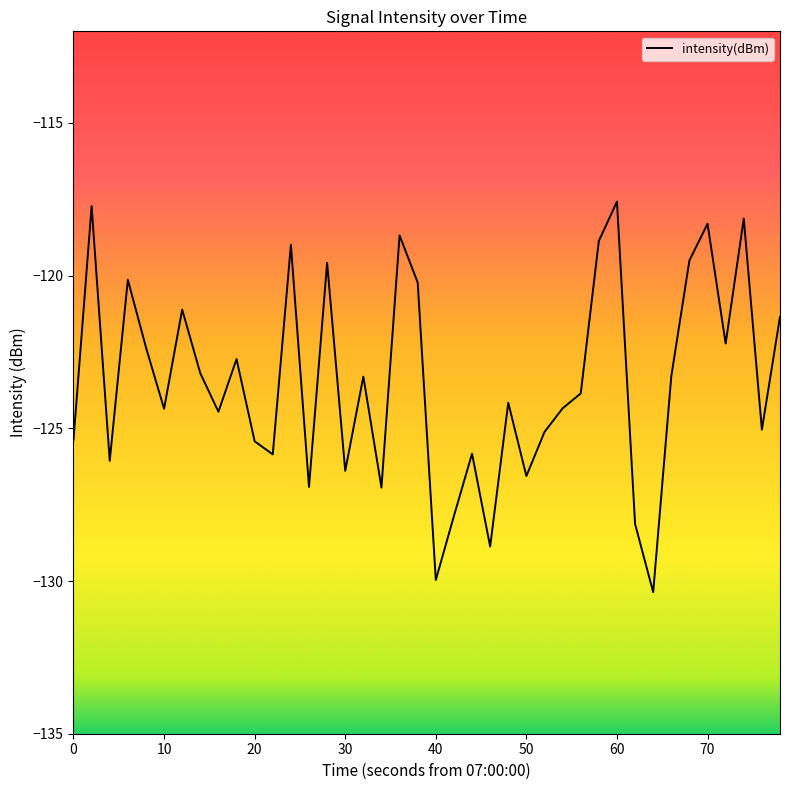

What is the difference between the maximum and minimum values?

12.8